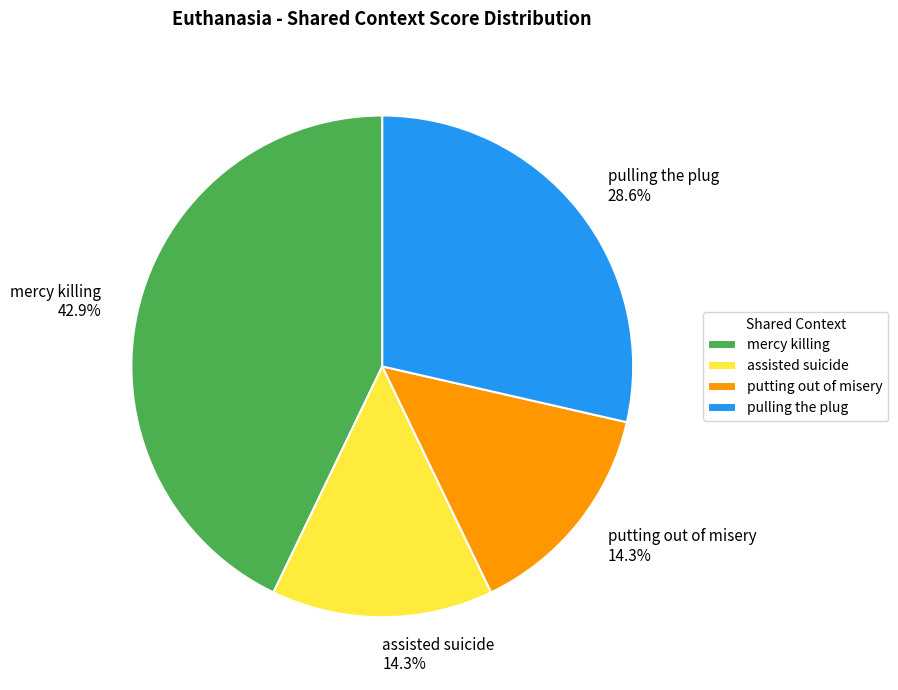

The mercy killing slice represents 43% of the pie. True or false?

True